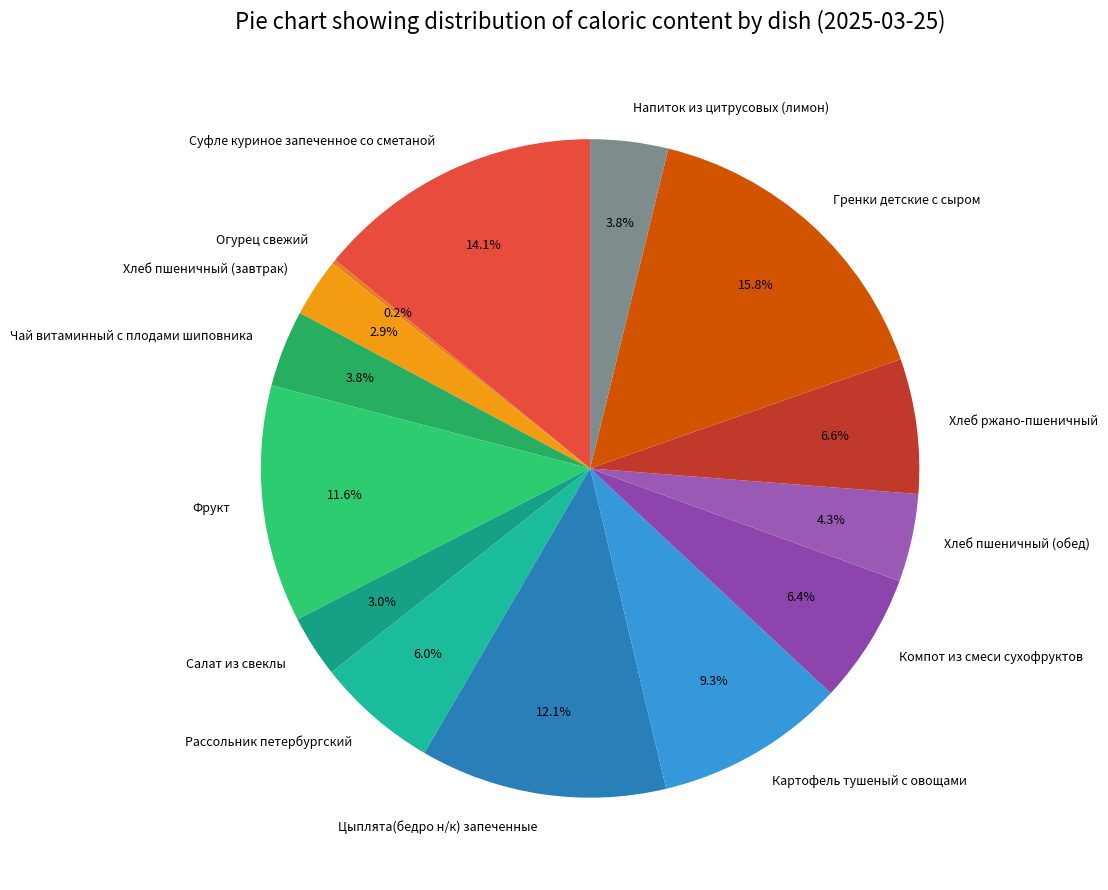

True or false: Рассольник петербургский accounts for 1% of the total.

False